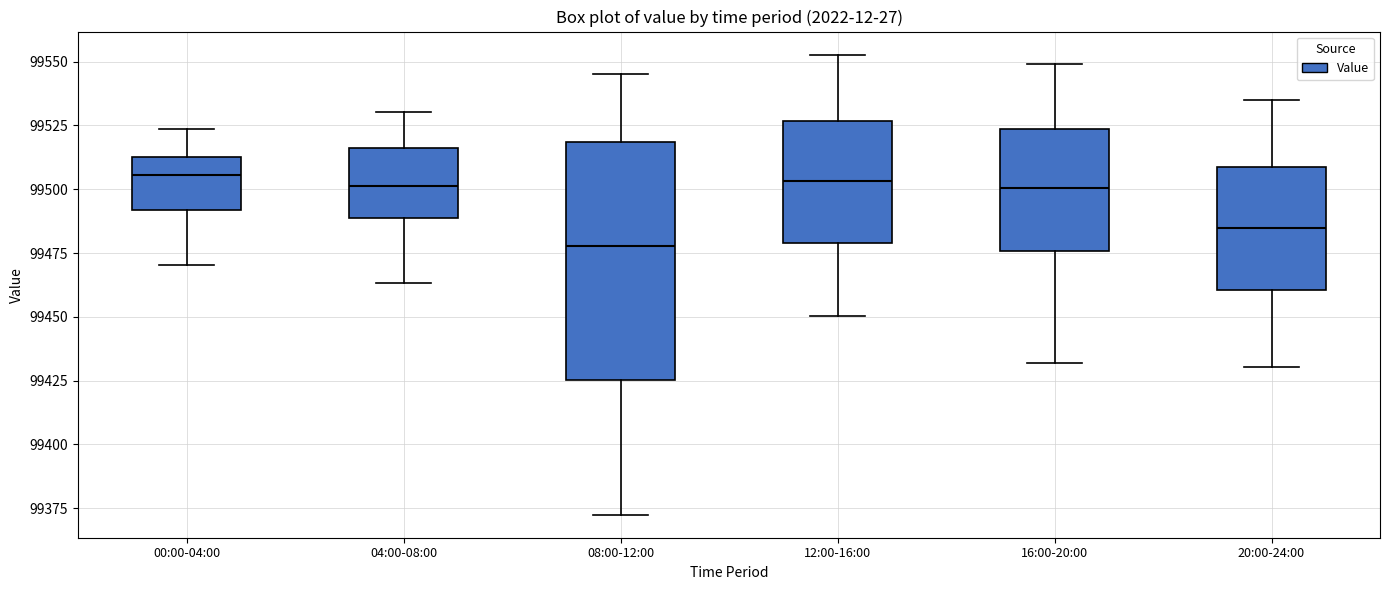

Reading left to right, transcribe this box plot: for each box, give where its median line is, the range the box spans, and where its two whiskers end, as read against the y-axis. The values are not printed on the chart, so give them approximately, as read against the axis.

00:00-04:00: median 99505, box 99490 to 99515, whiskers 99470 to 99525
04:00-08:00: median 99500, box 99490 to 99515, whiskers 99465 to 99530
08:00-12:00: median 99480, box 99425 to 99520, whiskers 99370 to 99545
12:00-16:00: median 99505, box 99480 to 99525, whiskers 99450 to 99555
16:00-20:00: median 99500, box 99475 to 99525, whiskers 99430 to 99550
20:00-24:00: median 99485, box 99460 to 99510, whiskers 99430 to 99535